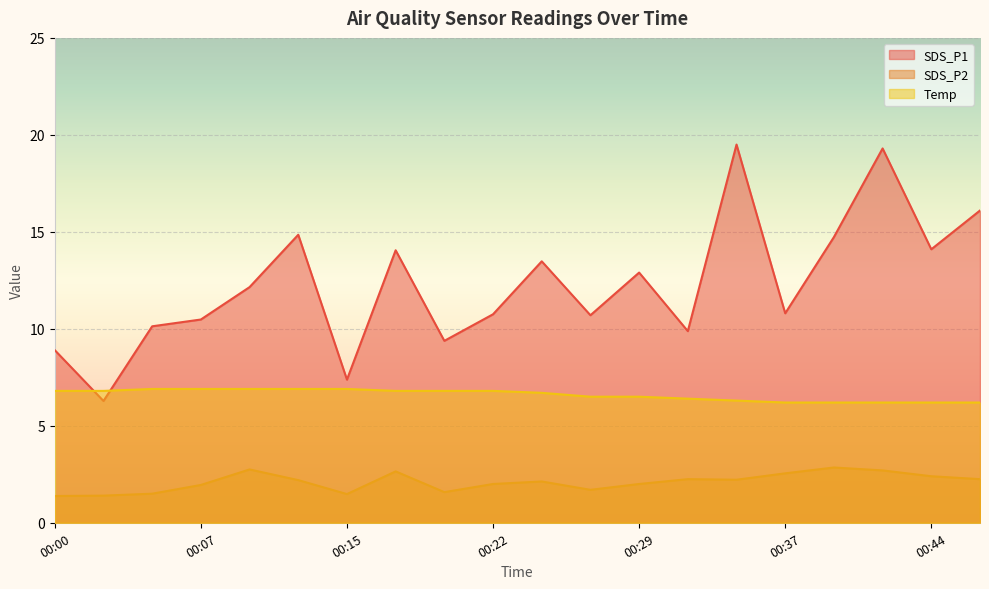

What is the difference between the highest and lowest values at 00:27?

9.0